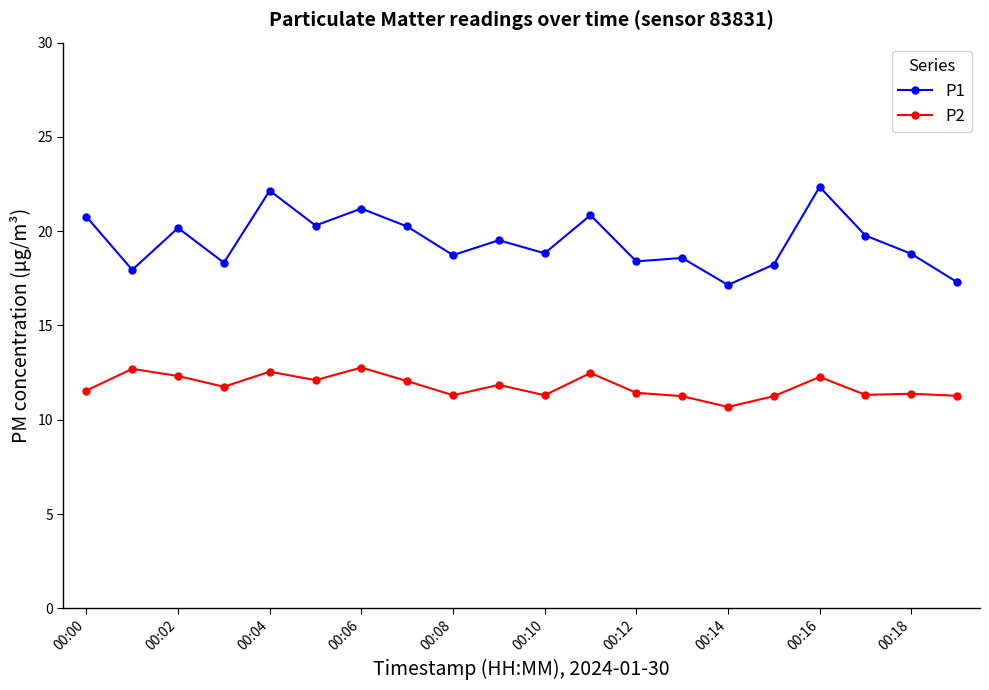

At how many categories does at least one series exceed 20?

8